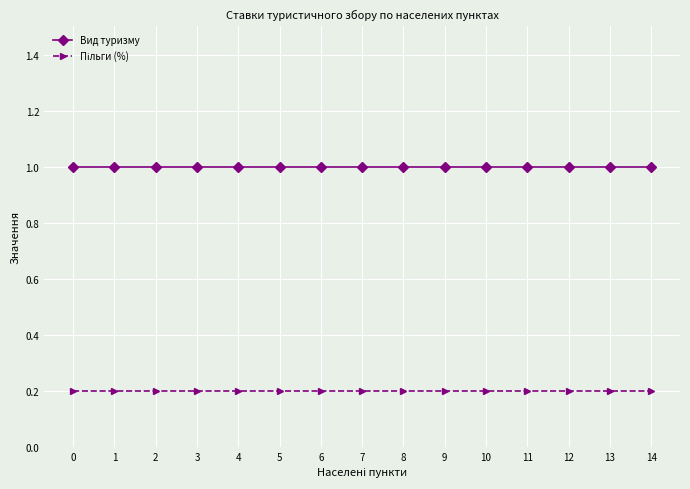

What is the maximum value shown in the chart?

1.0